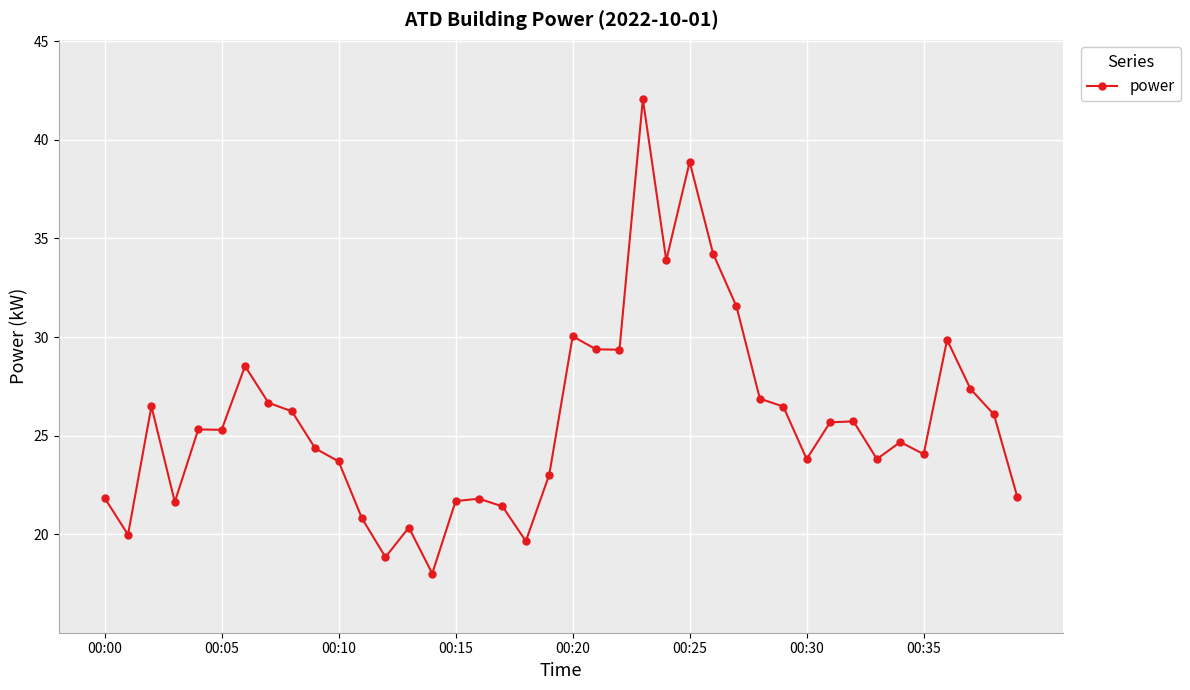

What is the maximum value shown in the chart?

42.1